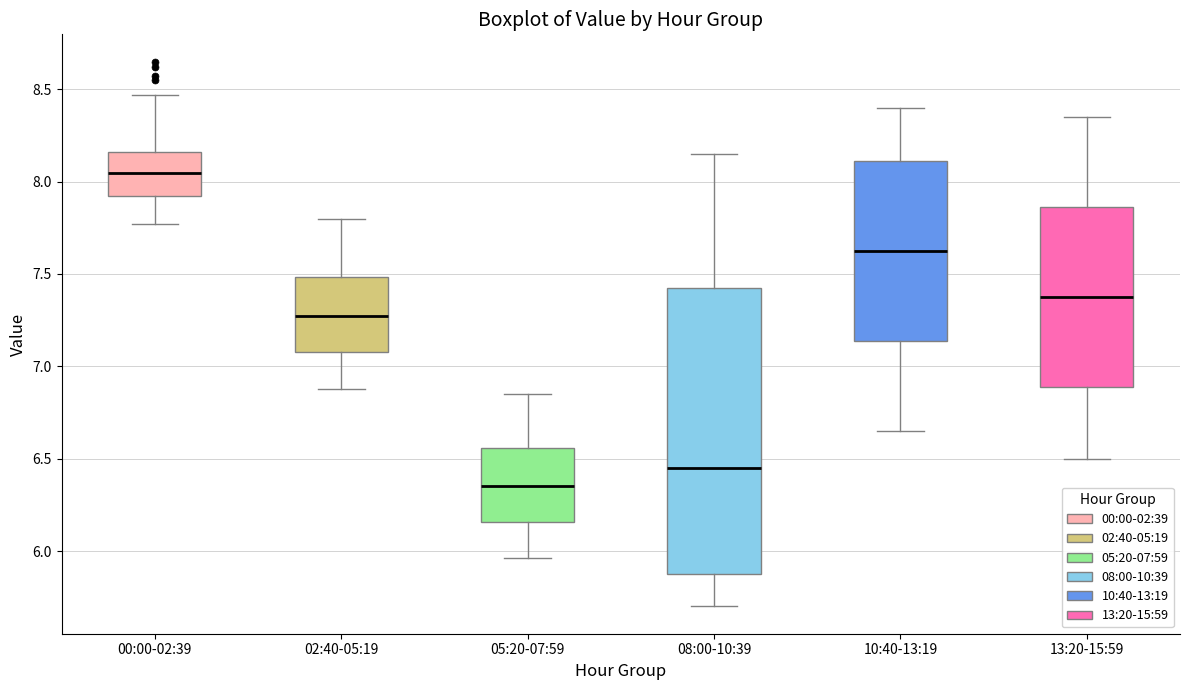

Which box's median line is the highest?

00:00-02:39